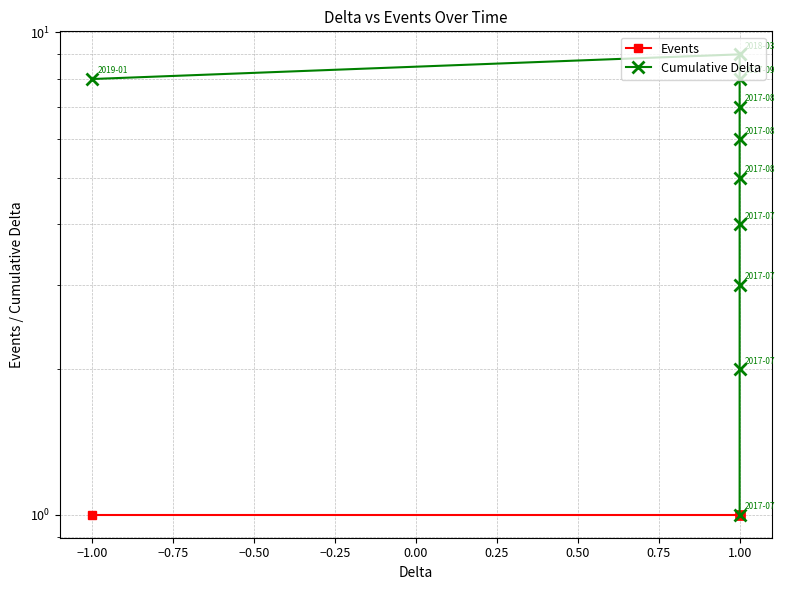

The value of Events at 1.00 is 1. True or false?

False